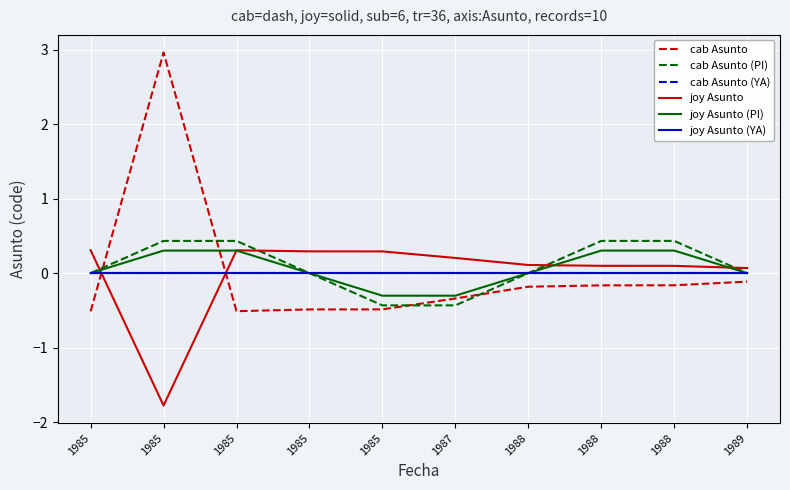

In joy Asunto, how many points are lower than both neighbors (excluding endpoints)?

1